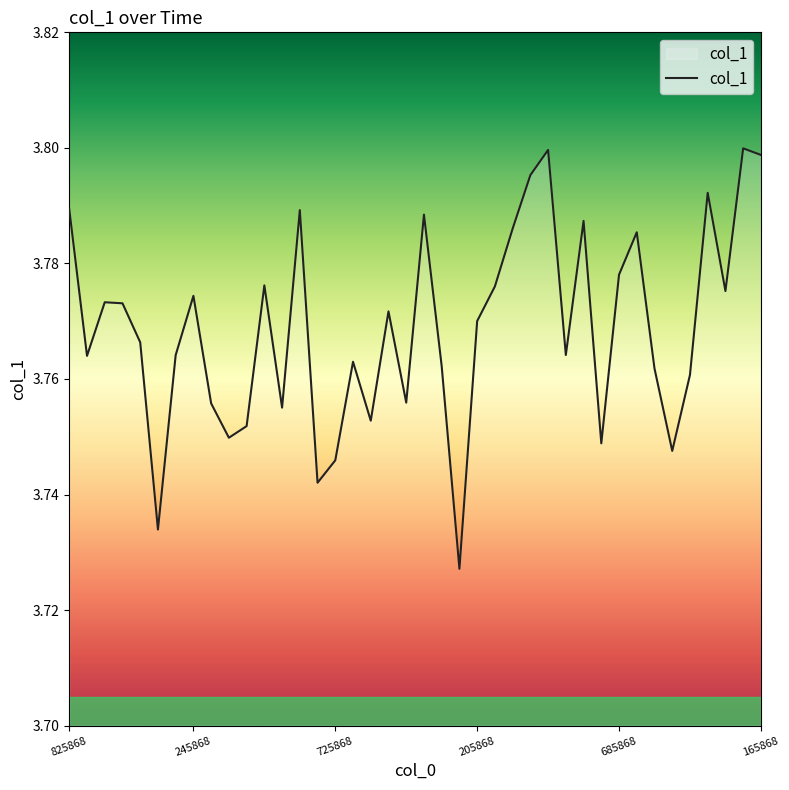

The chart shows a value of 1.8 at 205868. True or false?

False